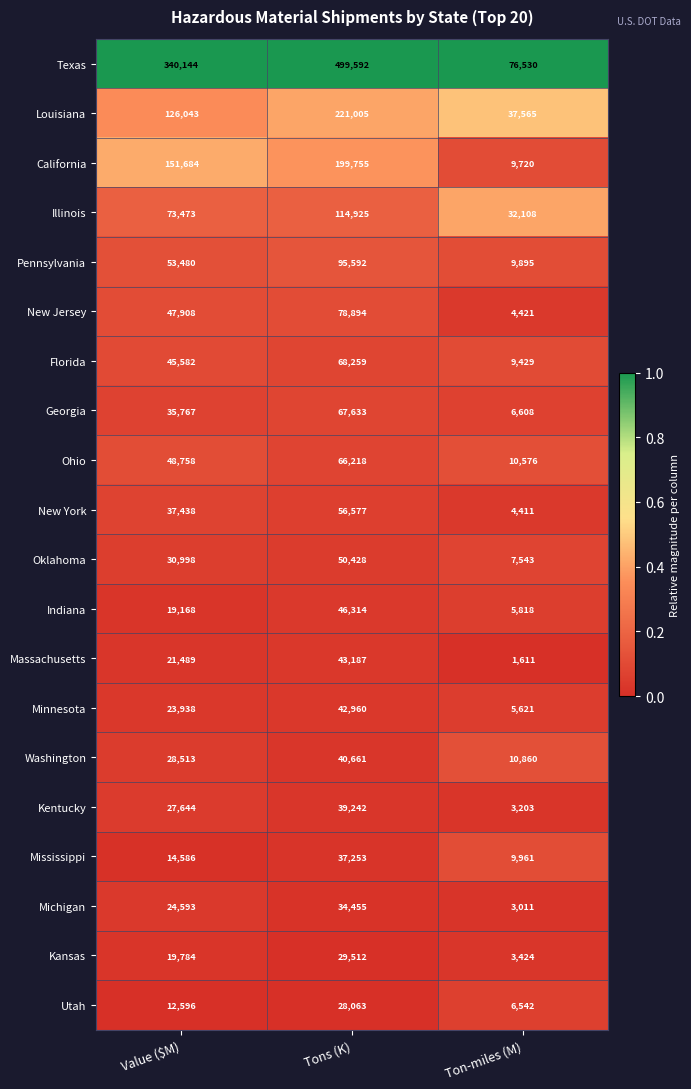

Which series has the largest range (max minus min)?

Texas